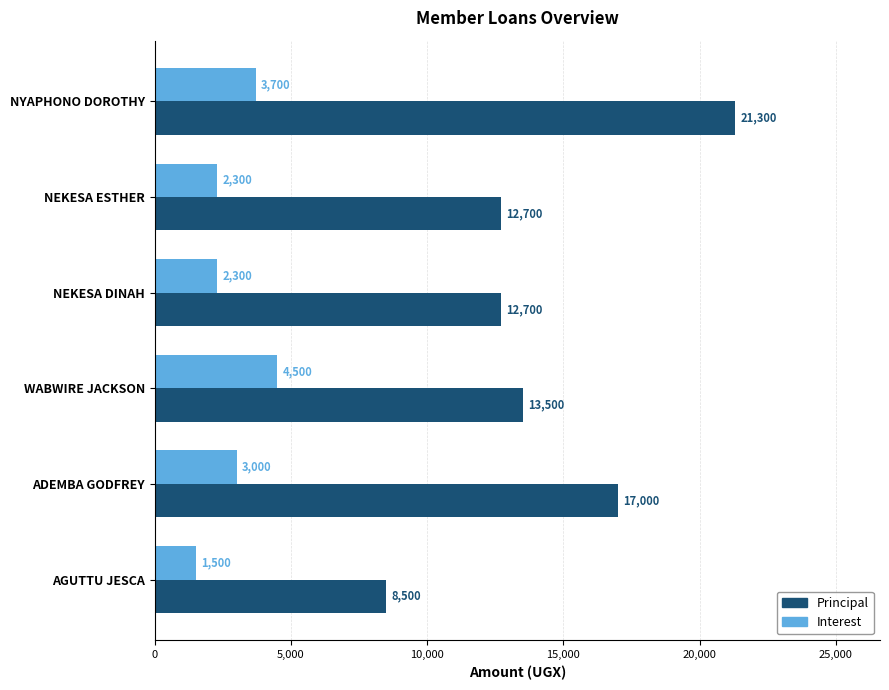

The Principal series shows 12700 at NEKESA DINAH. True or false?

True